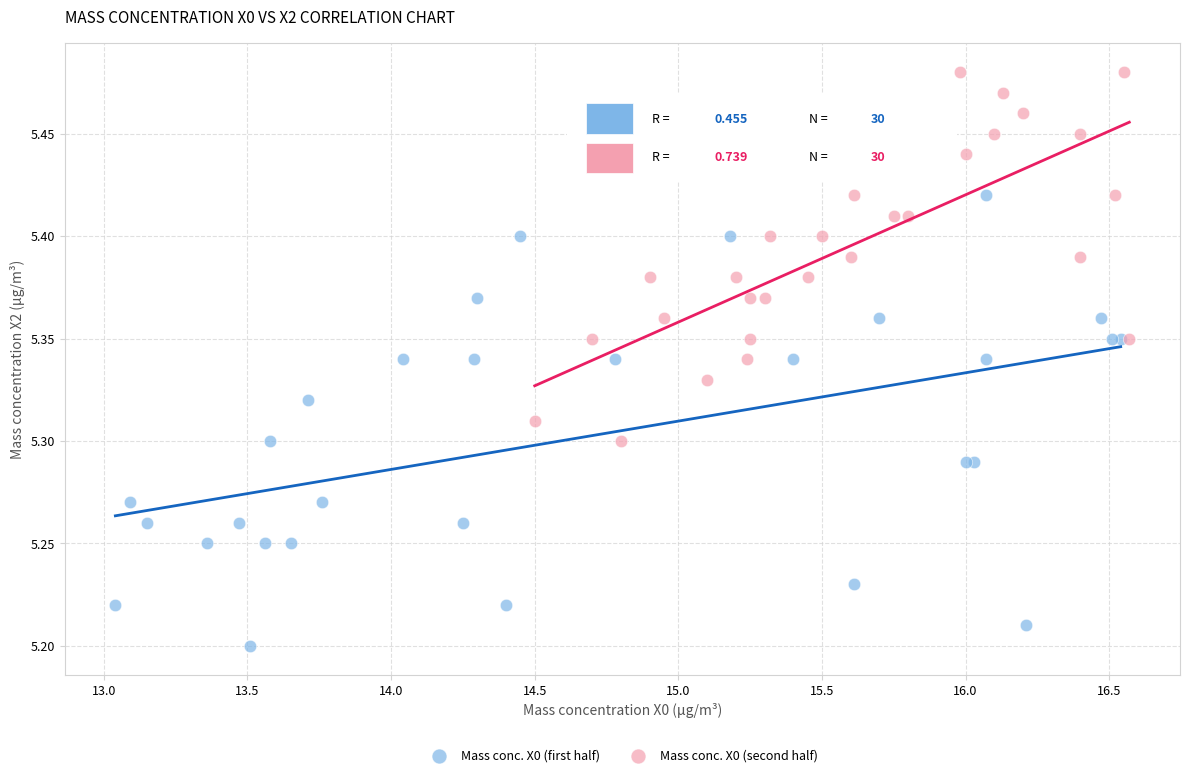

What are all the series names shown in the legend?

Mass conc. X0 (first half), Mass conc. X0 (second half)